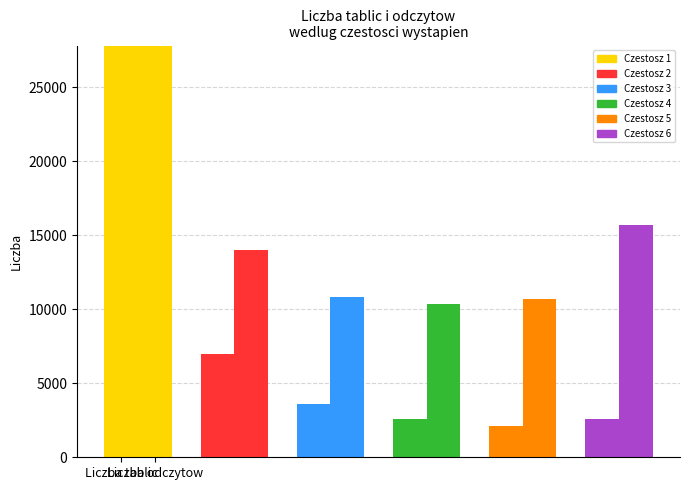

Is it true that Czestosz 2 equals -2101 at 3?

False